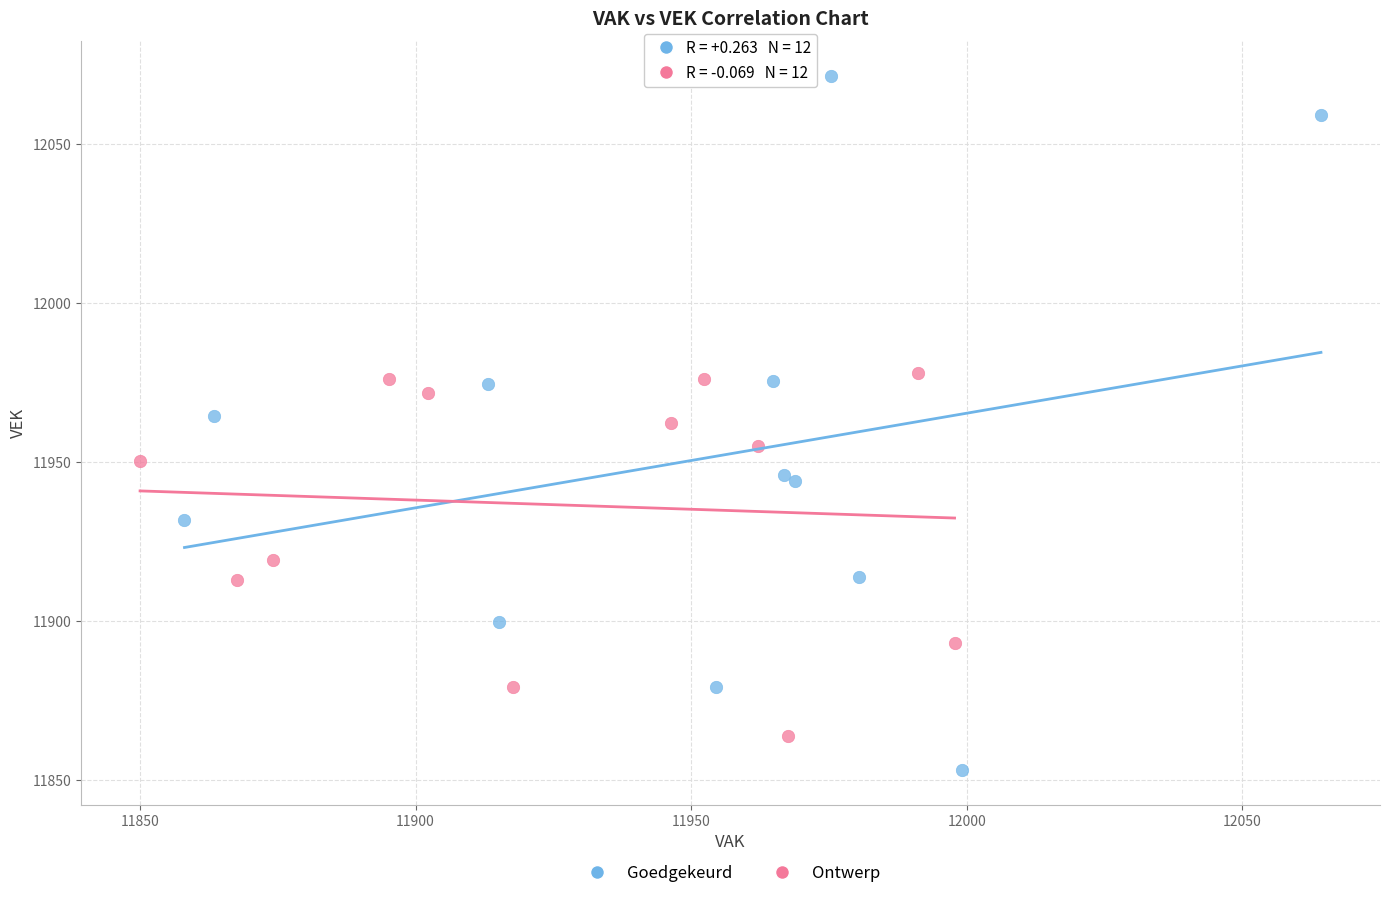

Which series has the largest Y range (max minus min)?

Goedgekeurd